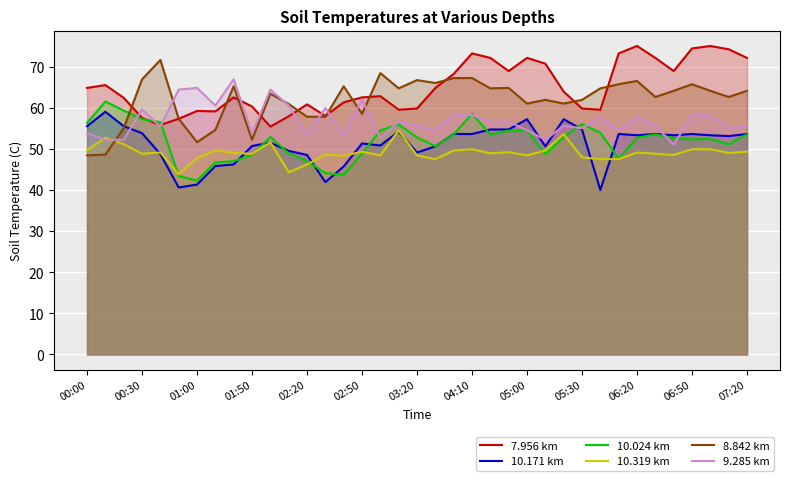

What is the value of the 9.285 km point at the 35th from the left?

58.2